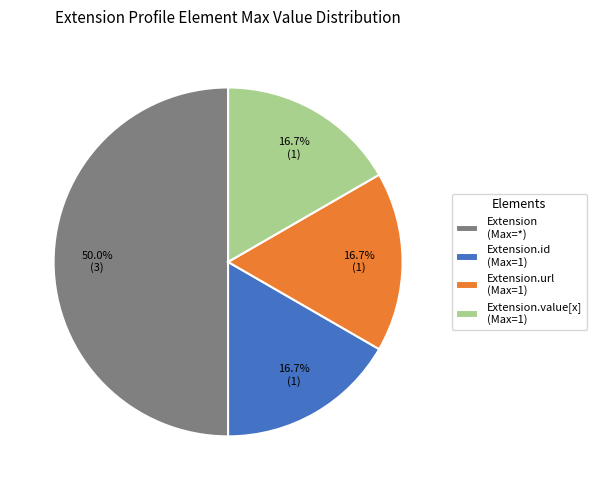

Between Extension.id (Max=1) and Extension (Max=*), which is larger?

Extension (Max=*)